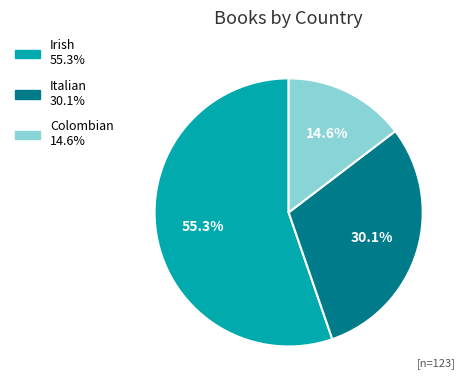

Combined, what portion of the pie is Italian and Irish?

85.4%